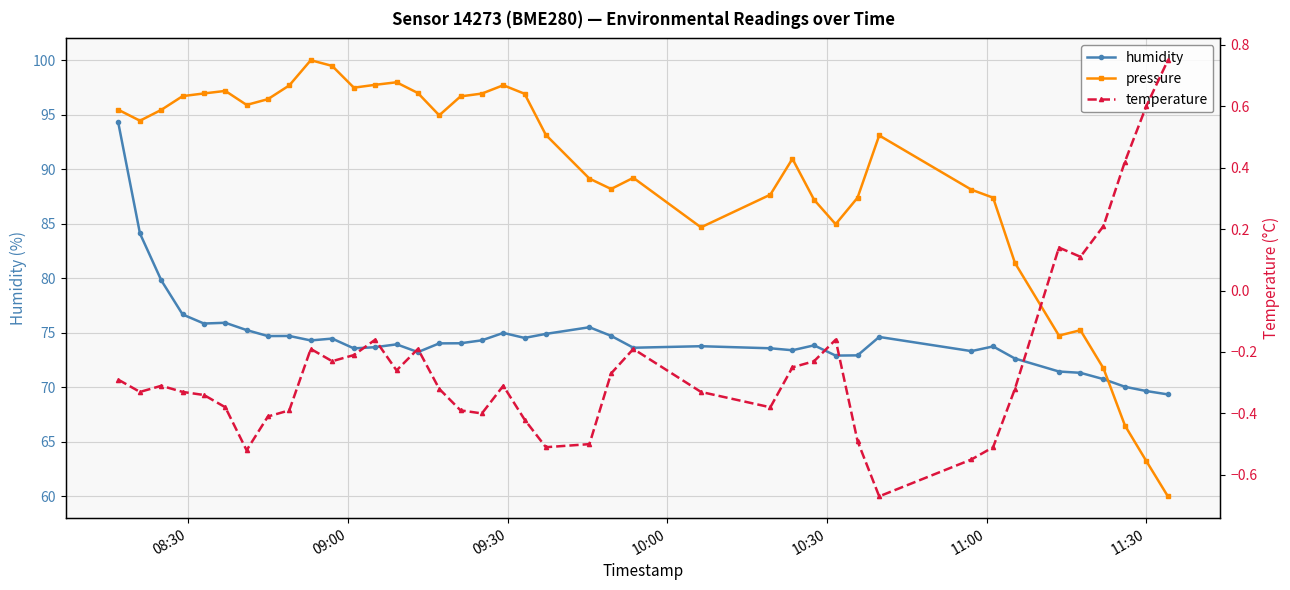

How many values in temperature are above zero?

6